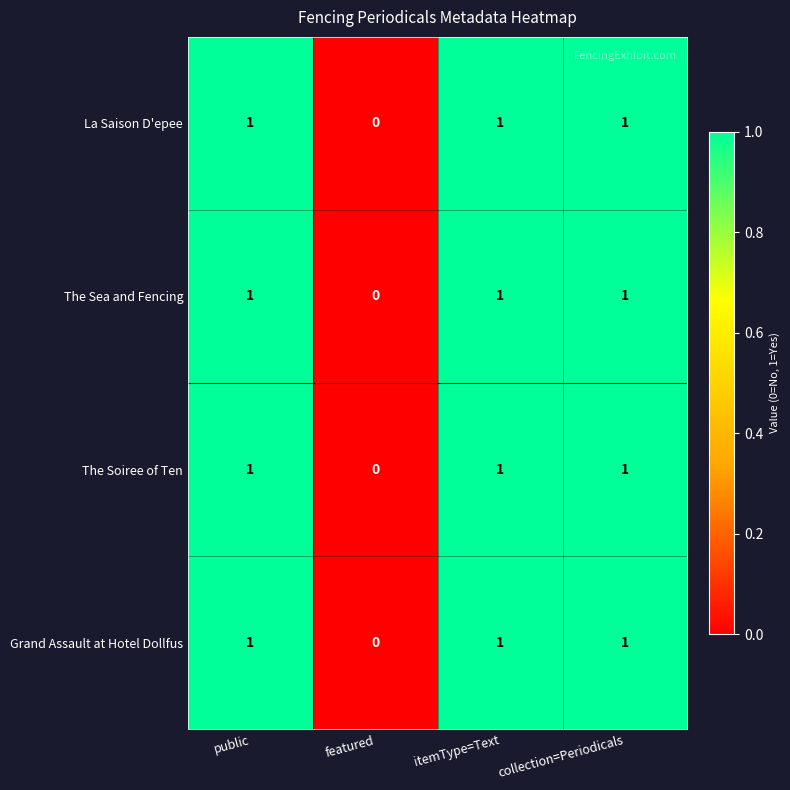

What is the sum of all The Soiree of Ten values?

3